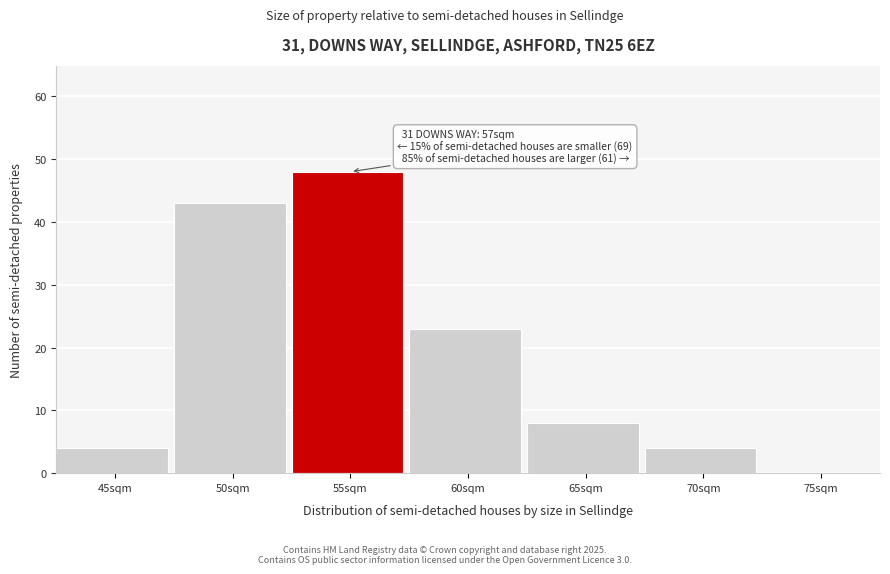

Reading right to left, list all the values displayed in this chart.

75sqm=0	70sqm=4	65sqm=8	60sqm=23	55sqm=48	50sqm=43	45sqm=4